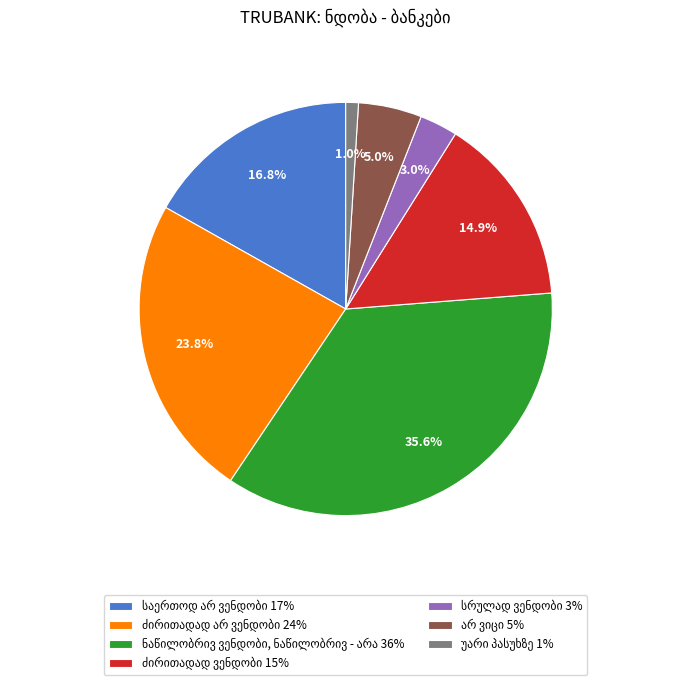

Does any single category account for the majority?

No